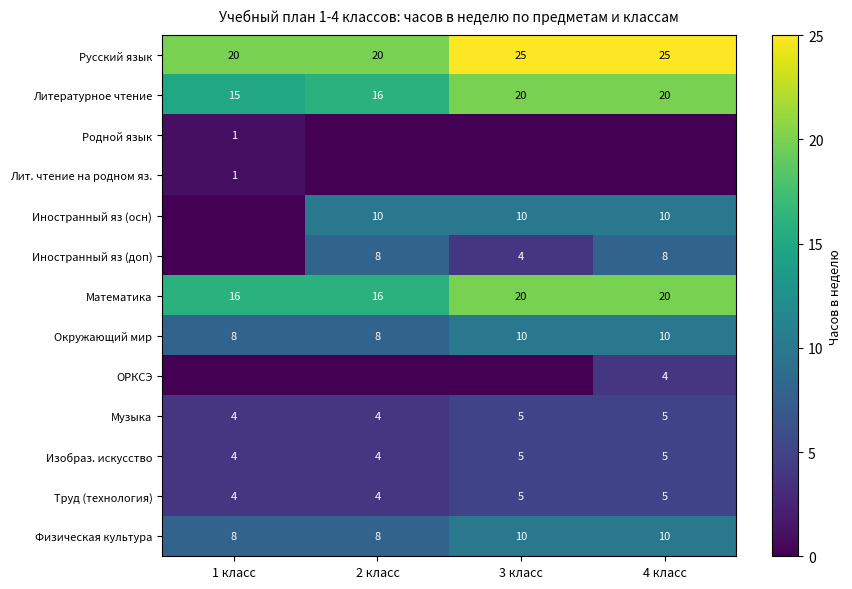

Between 3 класс and 2 класс, which is larger?

3 класс